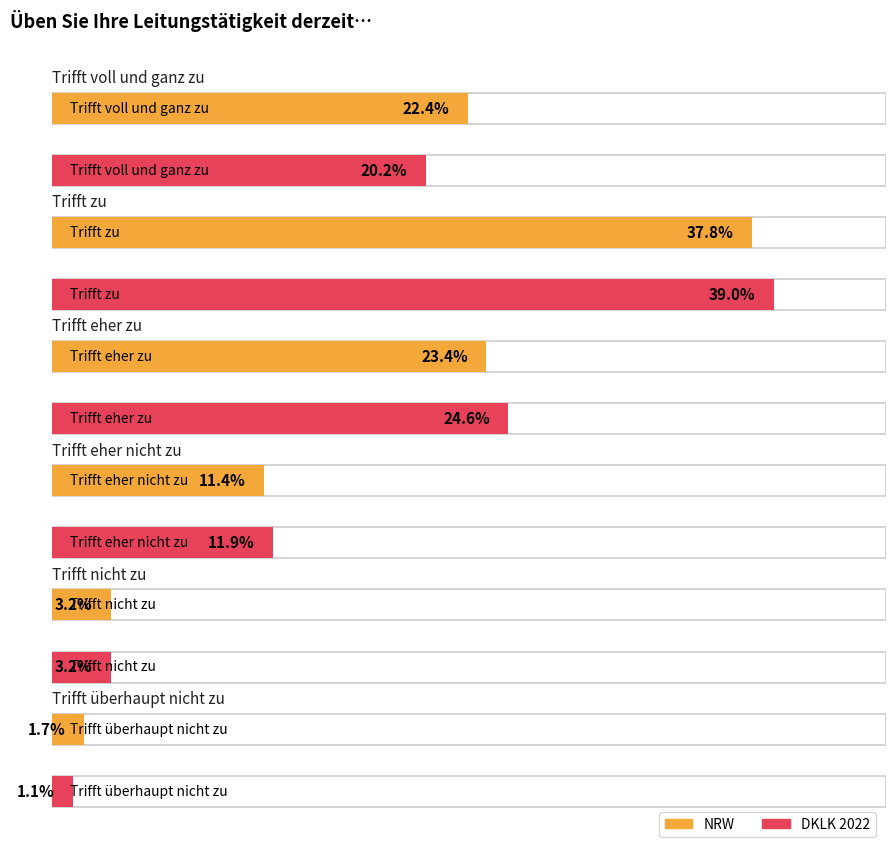

Are the bars horizontal?

Yes